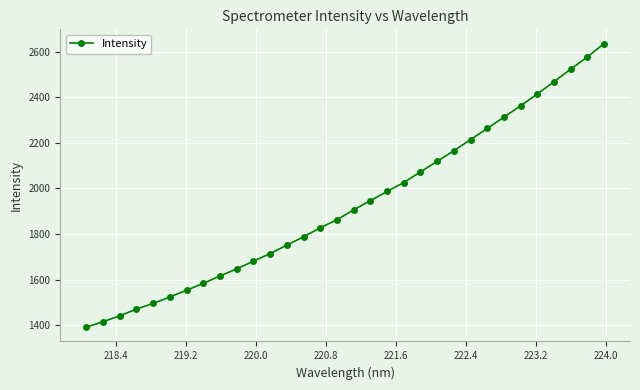

What is the difference between the maximum and second lowest values?

1220.3